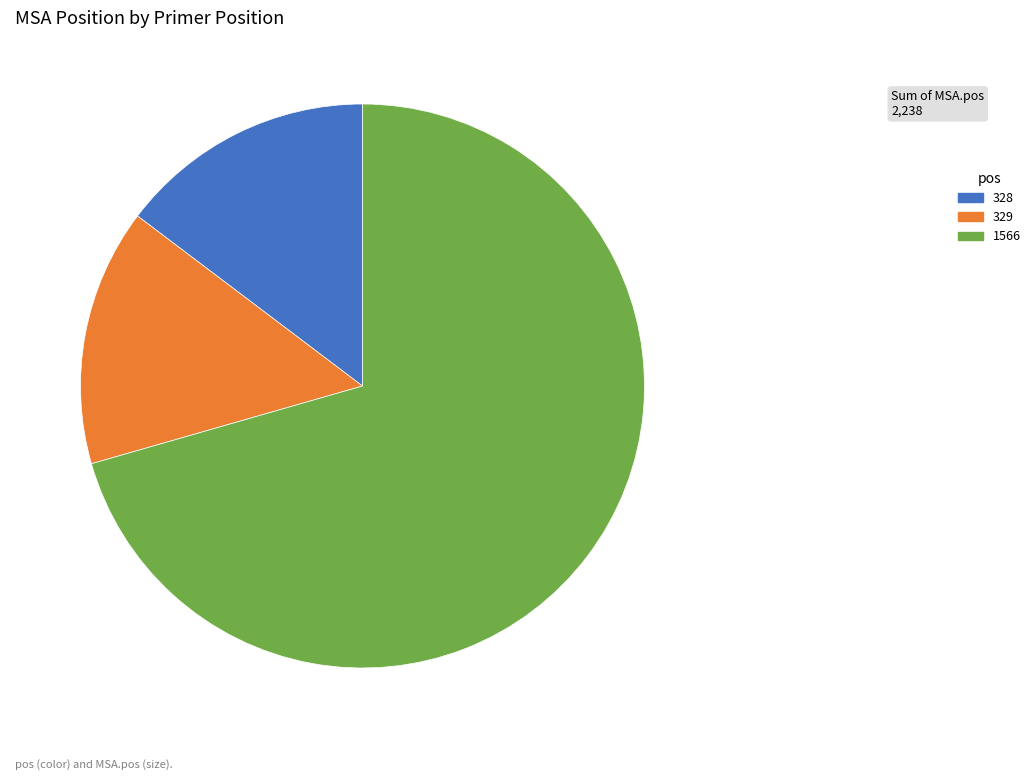

Is the sum of 329 and 328 greater than half?

No